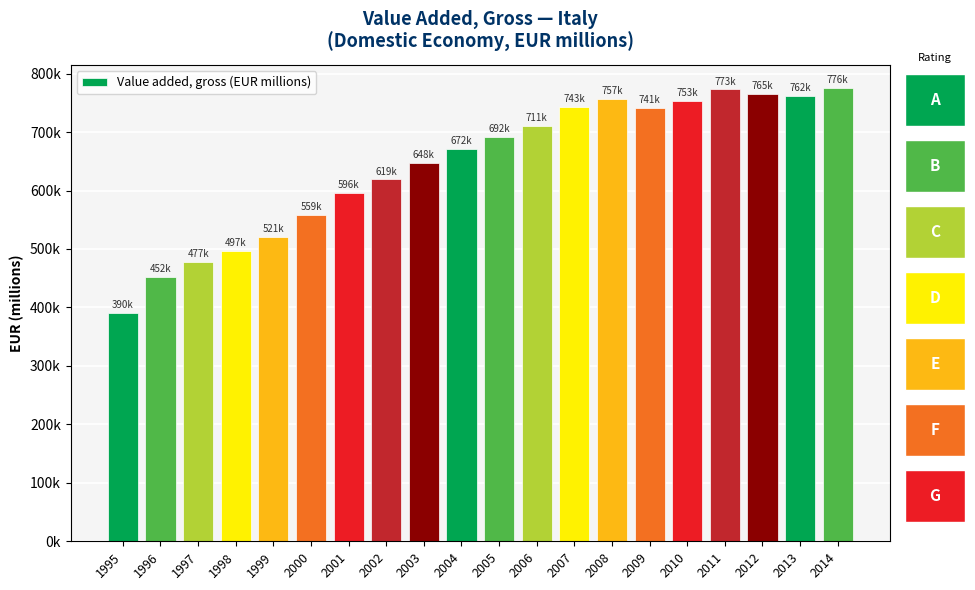

Does the chart contain any negative values?

No